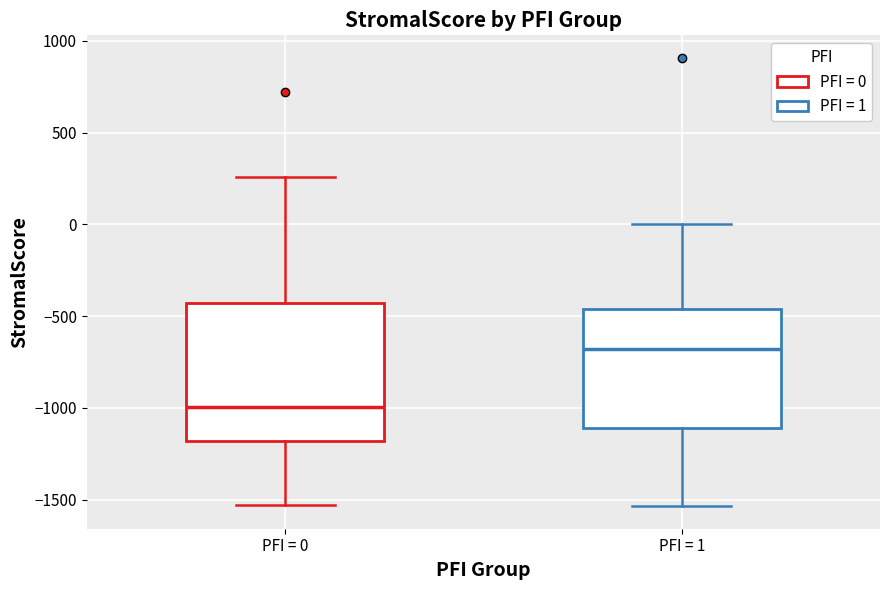

Reading left to right, transcribe this box plot: for each box, give where its median line is, the range the box spans, and where its two whiskers end, as read against the y-axis. The values are not printed on the chart, so give them approximately, as read against the axis.

PFI = 0: median -1000, box -1200 to -450, whiskers -1550 to 250
PFI = 1: median -700, box -1100 to -450, whiskers -1550 to 0